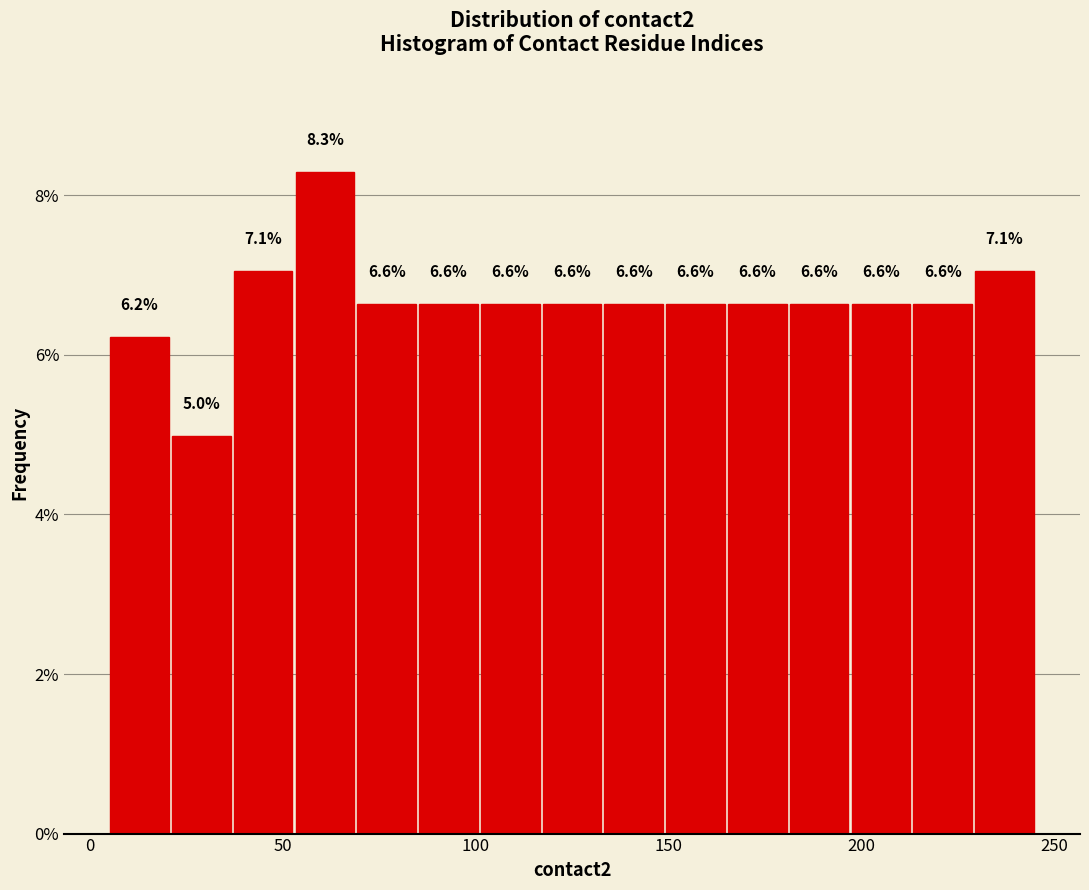

Around what value on the x-axis is the tallest bar? Give the approximate position of its centre, as read against the axis.

60